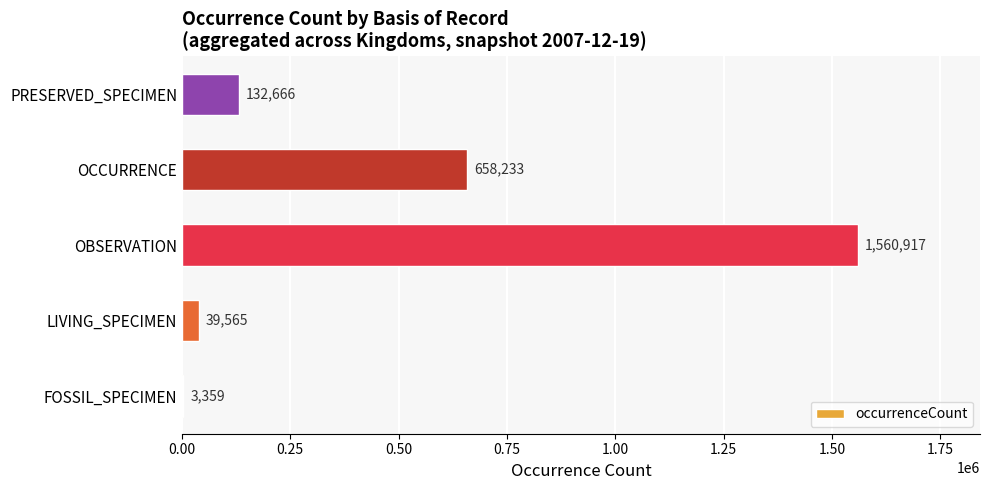

Reading top to bottom, transcribe all the data shown in this chart.

PRESERVED_SPECIMEN=132666	OCCURRENCE=658233	OBSERVATION=1560917	LIVING_SPECIMEN=39565	FOSSIL_SPECIMEN=3359